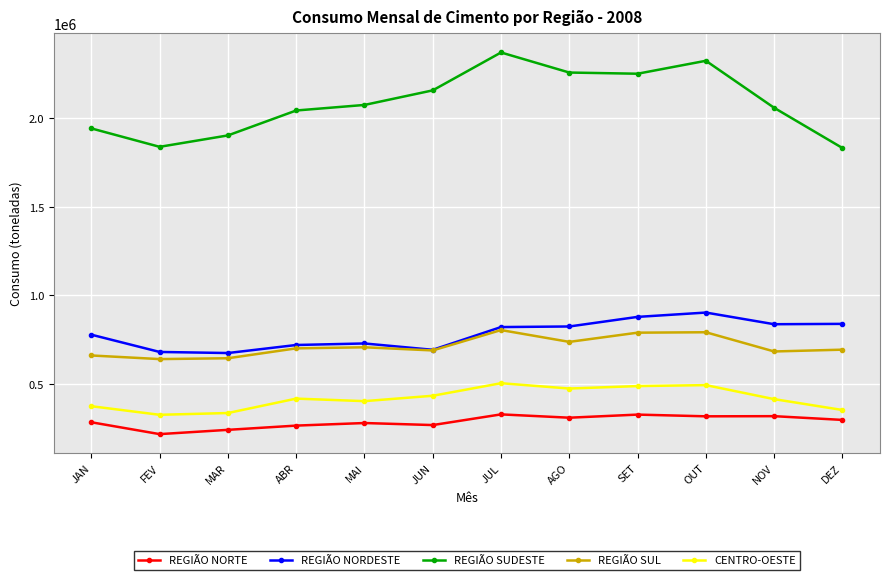

Which series has the largest total across all categories?

REGIÃO SUDESTE